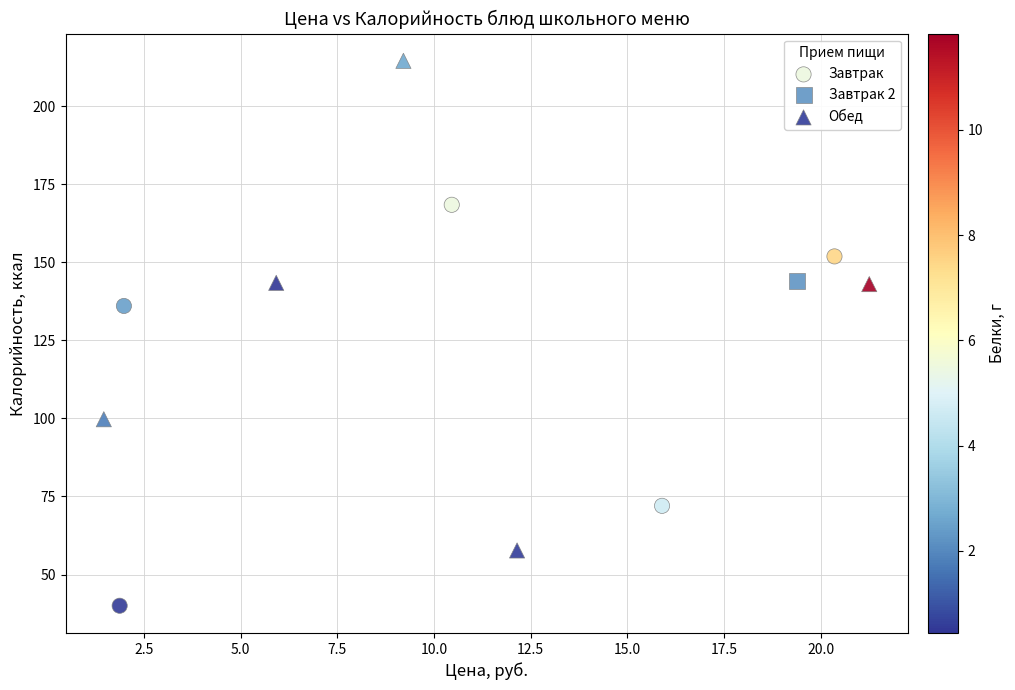

What are all the series names shown in the legend?

Завтрак, Завтрак 2, Обед